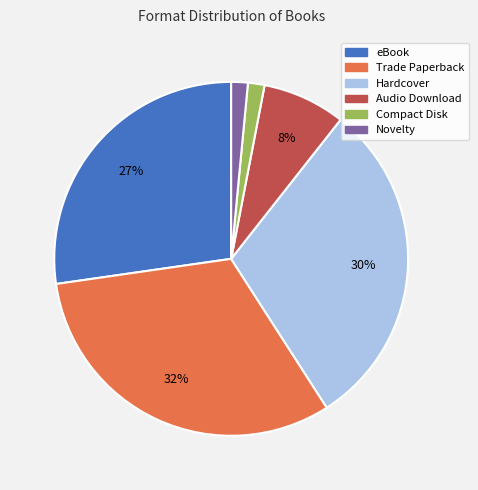

Which slice is the largest?

Trade Paperback